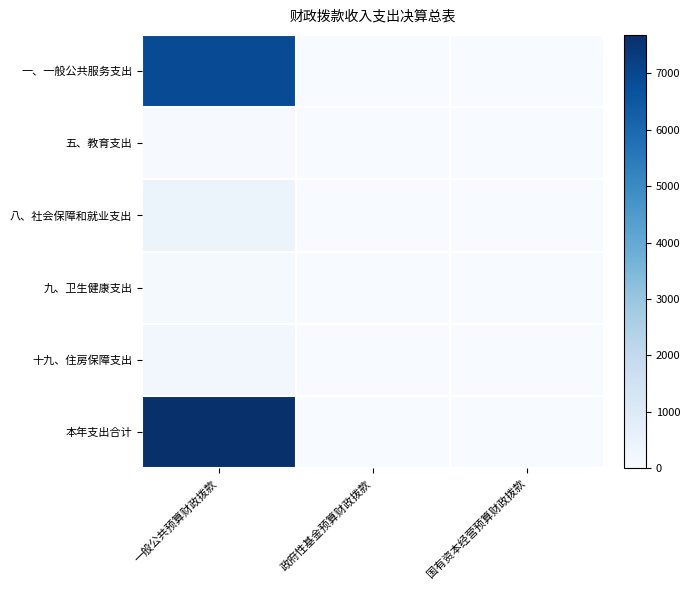

How many data points does each series have?

3